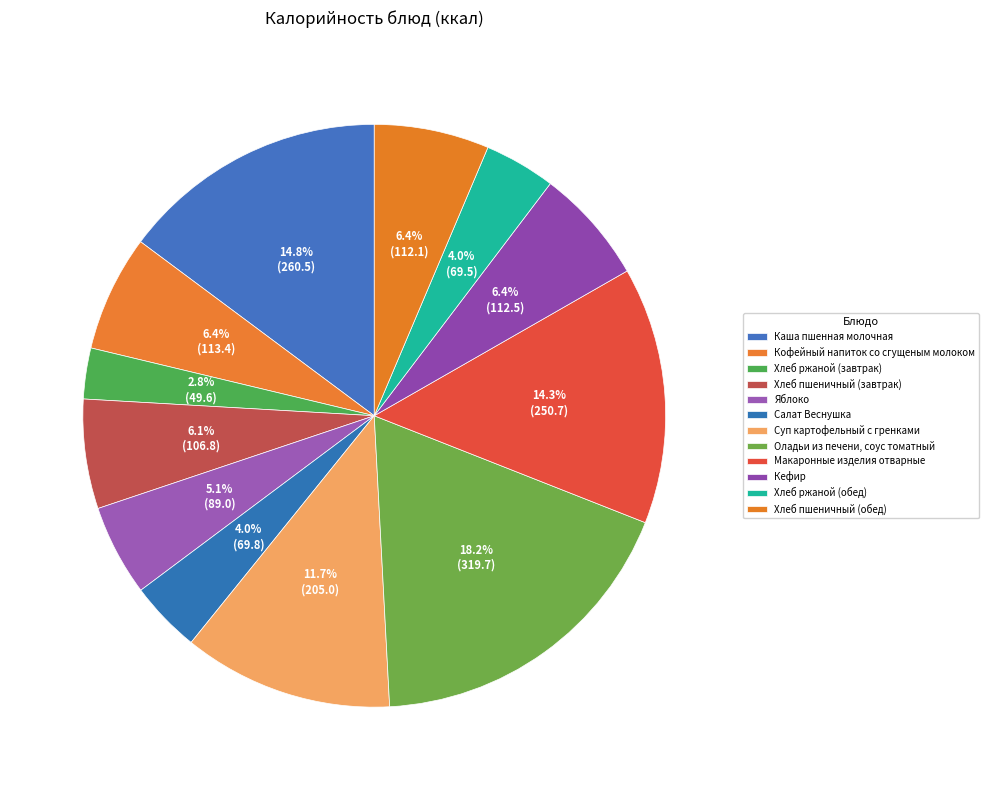

To the nearest percent, what is the difference between the largest and smallest slice percentages?

15%